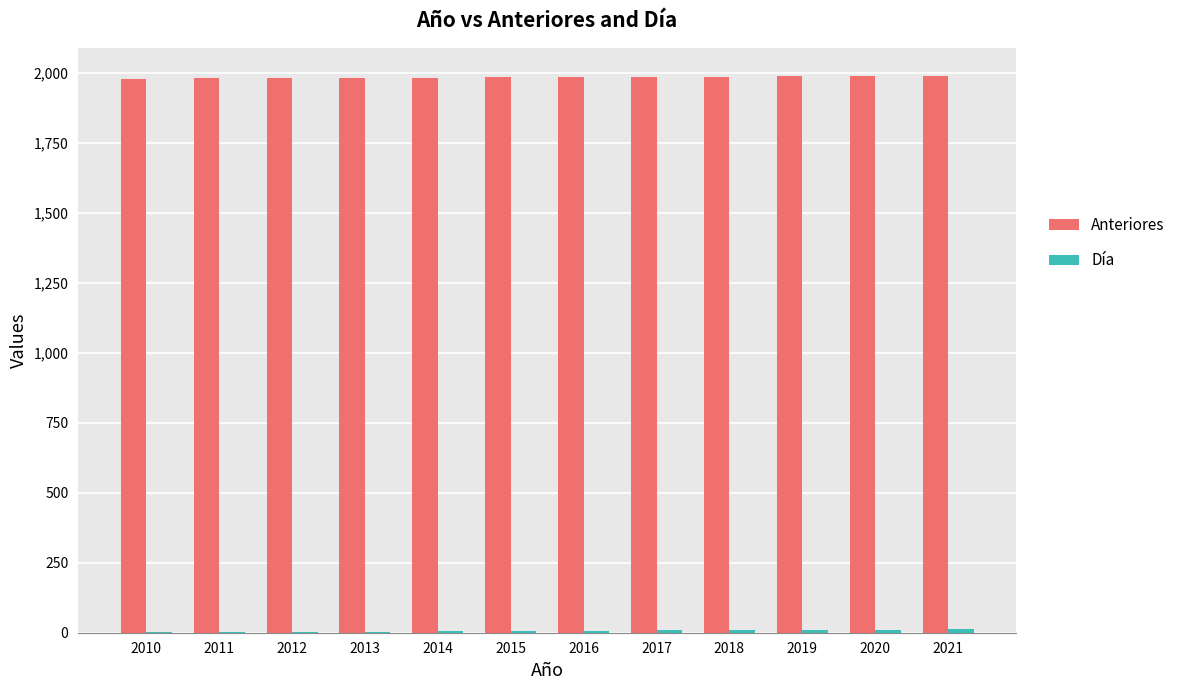

Which series has the largest total across all categories?

Anteriores